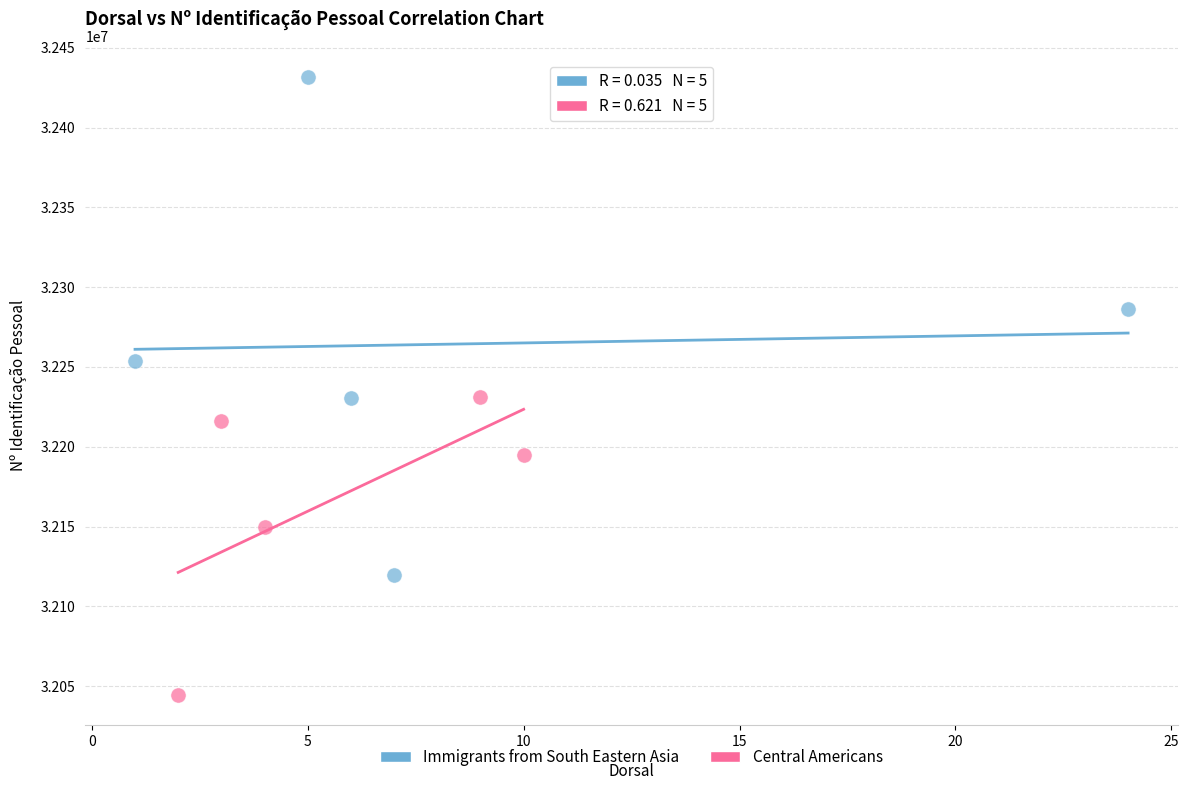

Which series has the largest Y range (max minus min)?

Immigrants from South Eastern Asia